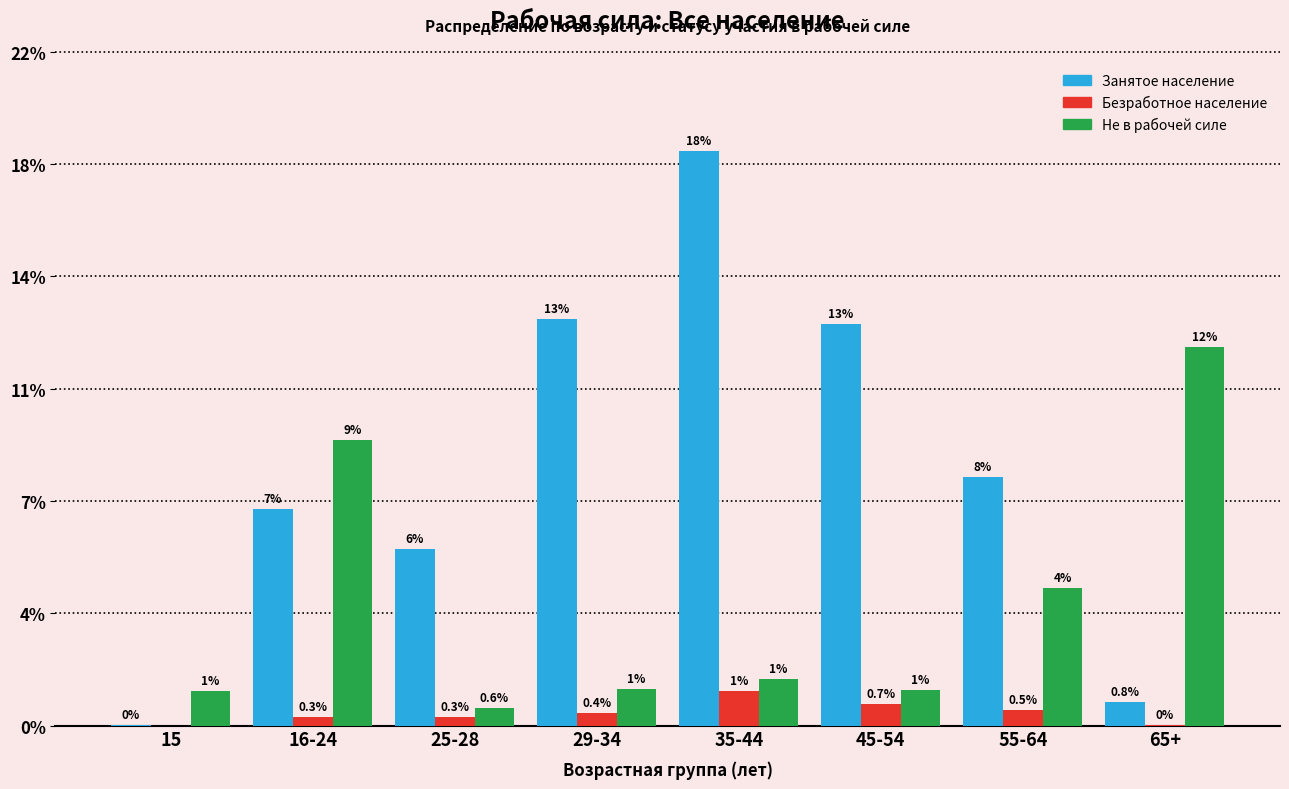

What are all the series names shown in the legend?

Занятое население, Безработное население, Не в рабочей силе